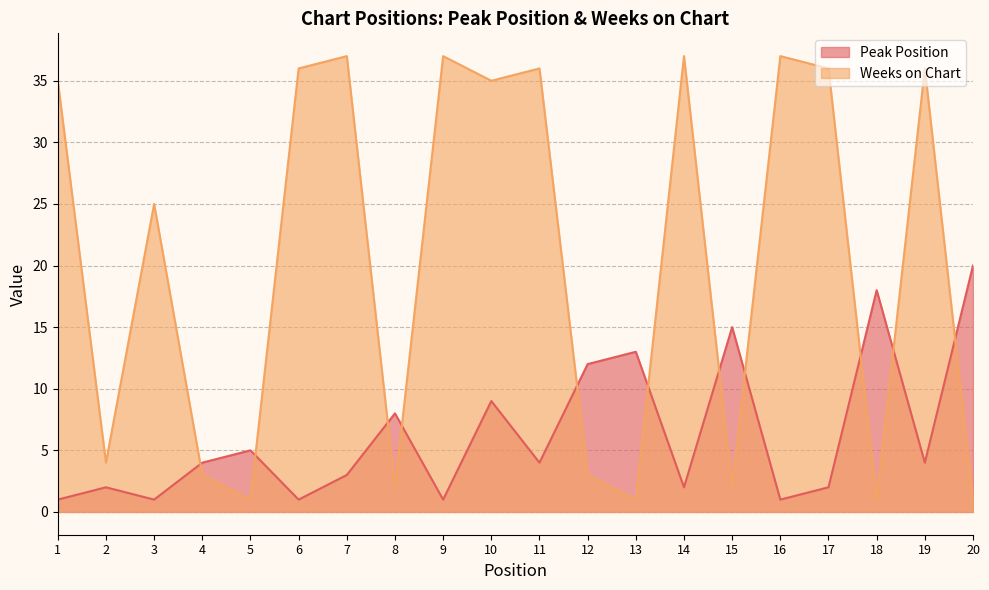

What is the approximate value of Peak Position at 11?

4